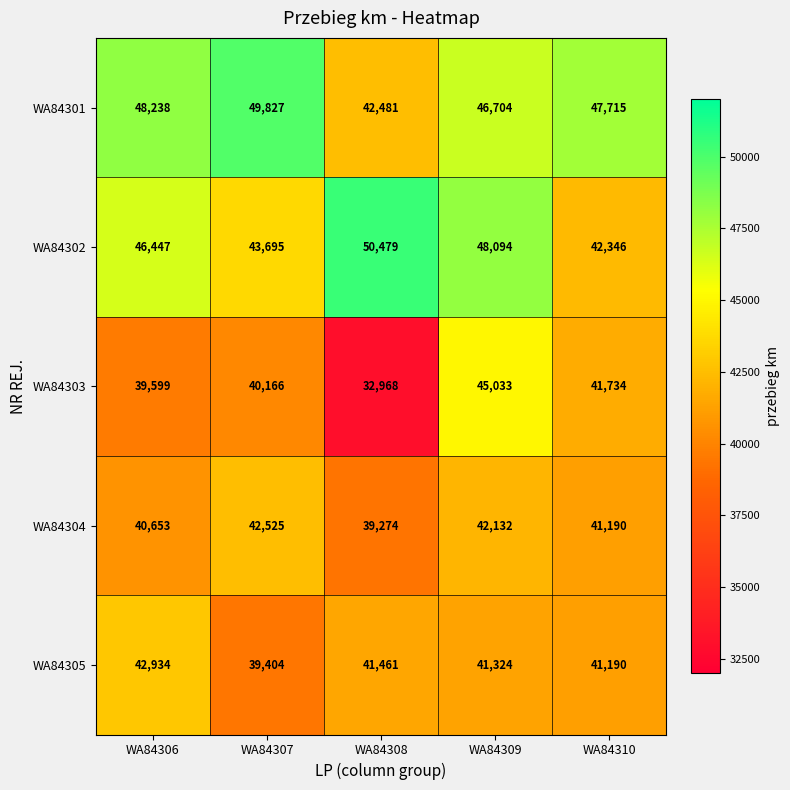

List the series in order of their peak value, lowest first.

WA84304, WA84305, WA84303, WA84301, WA84302